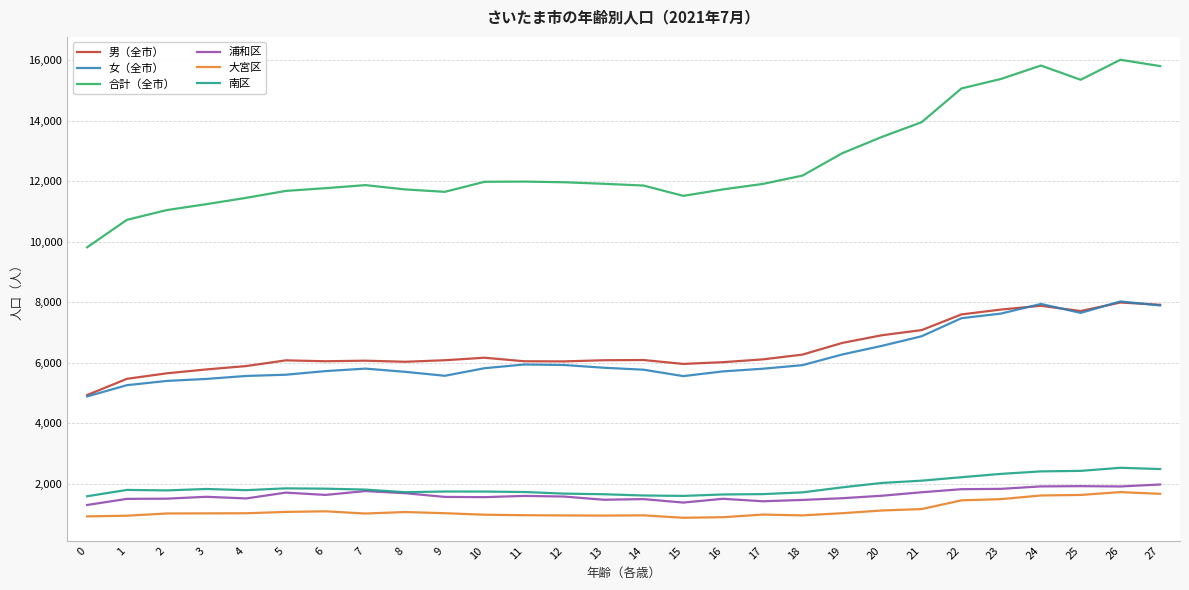

The value of 浦和区 at 6 is 1037. True or false?

False